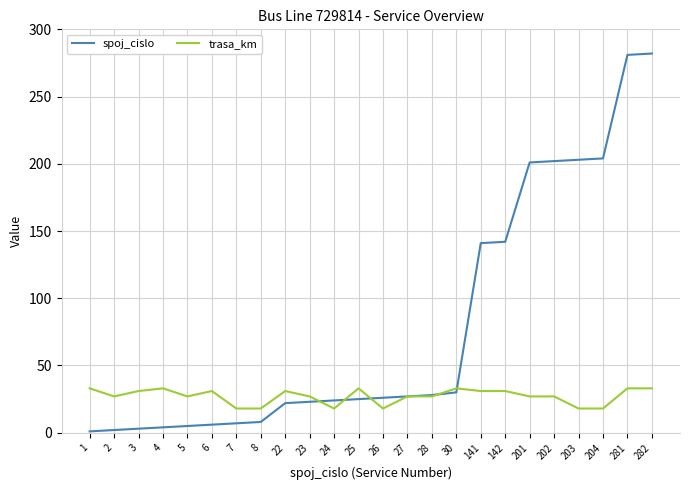

After their last crossing, which series has the higher values: trasa_km or spoj_cislo?

spoj_cislo